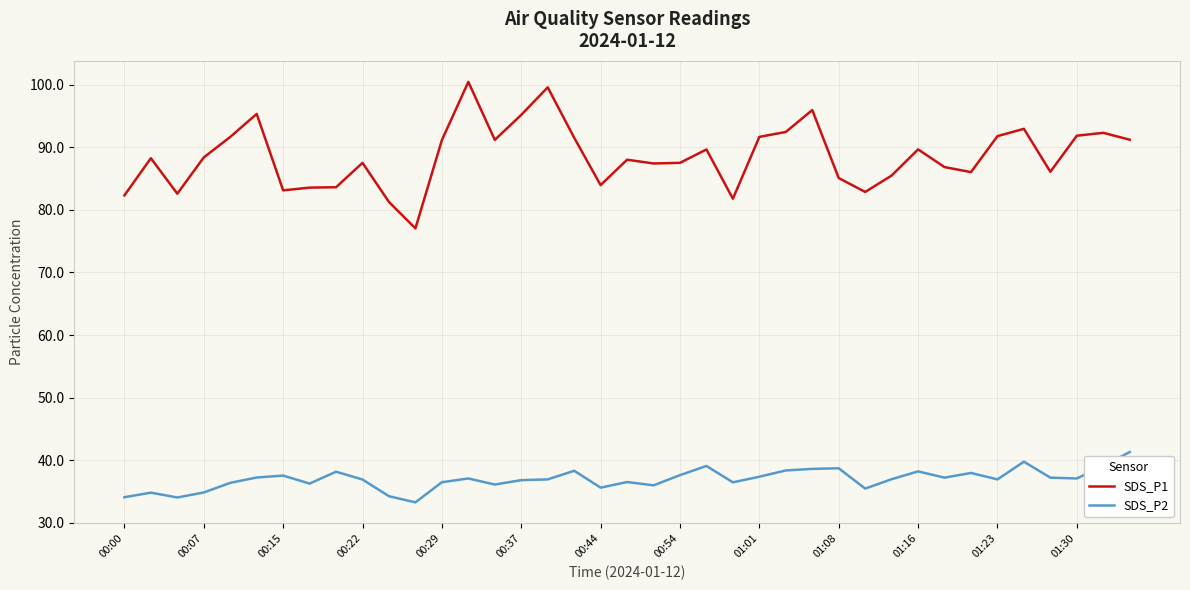

Which series has the largest total across all categories?

SDS_P1